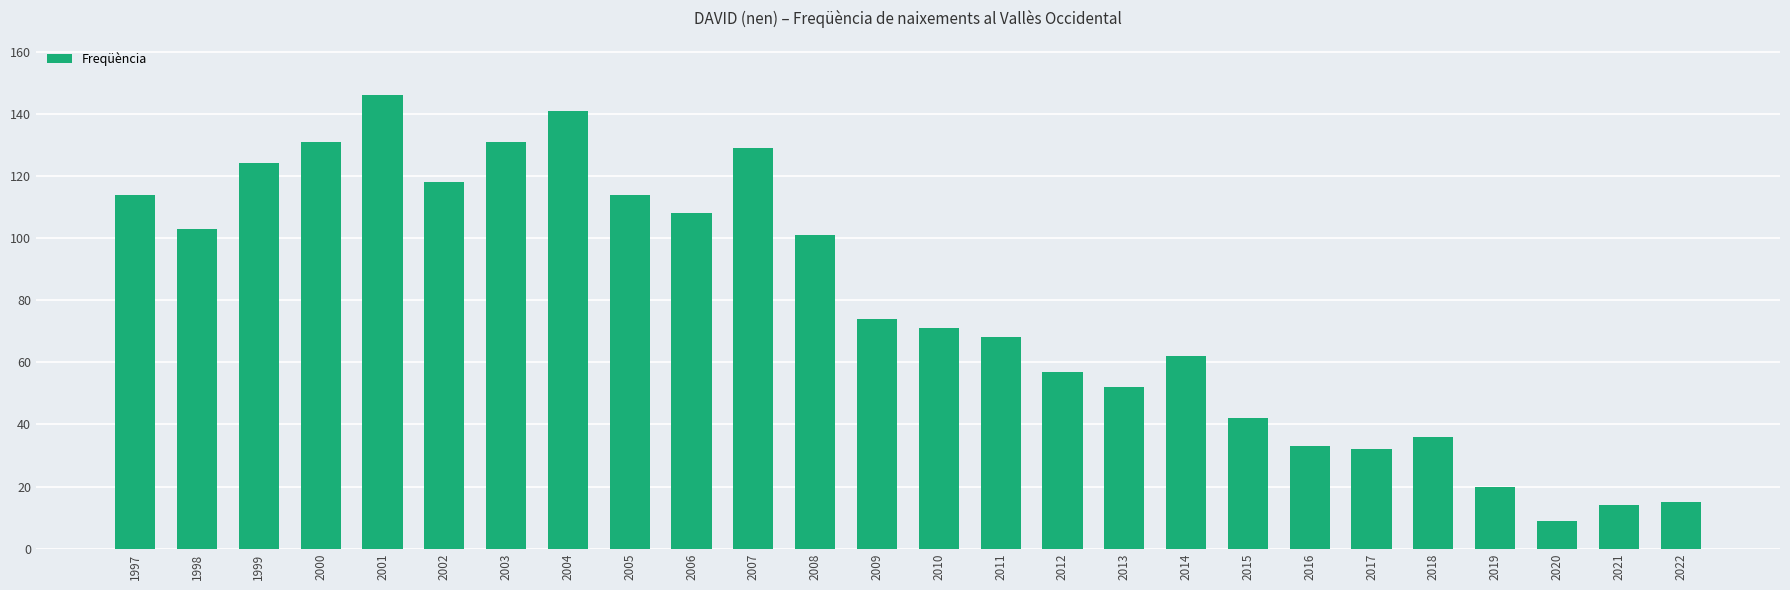

Count the number of categories in the chart.

26